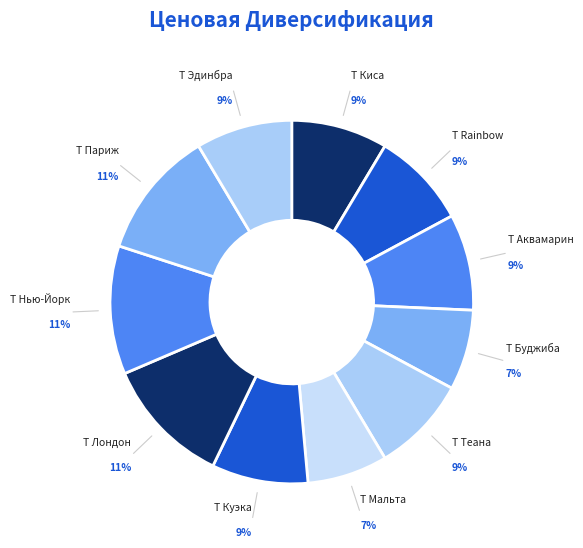

Combined, do Т Аквамарин and Т Теана account for over 50%?

No